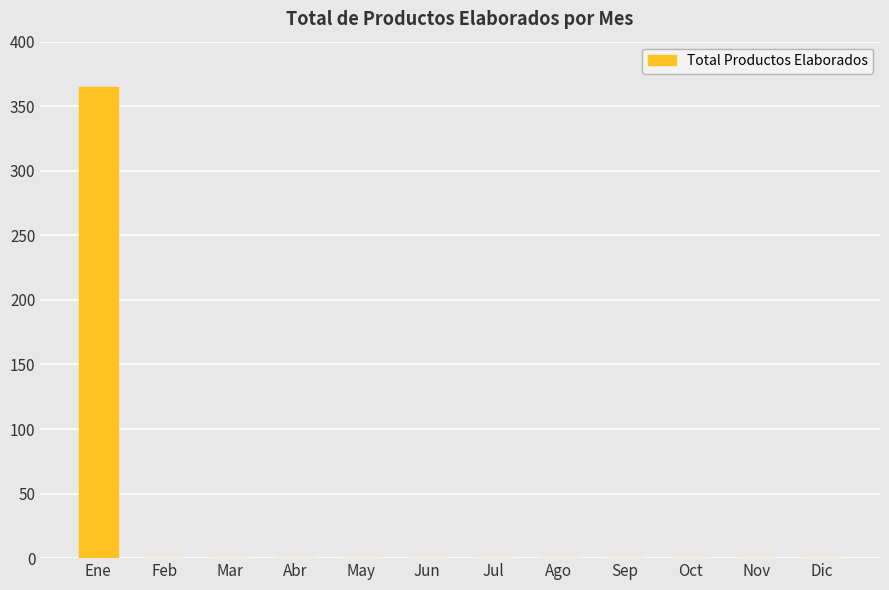

True or false: the data shows 0 at Feb.

True